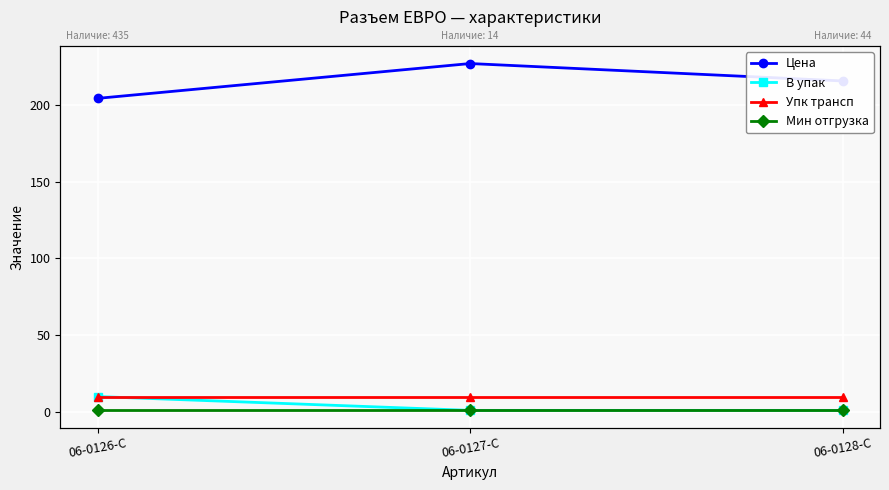

How many distinct data groups are displayed?

4